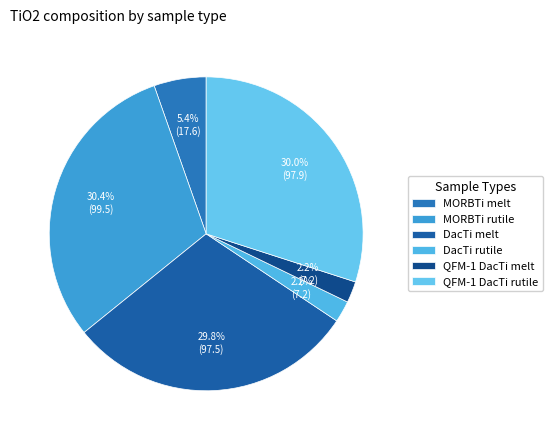

Which slice is the smallest?

QFM-1 DacTi melt